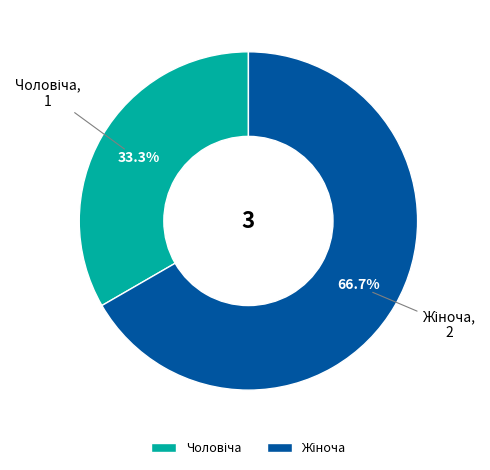

Does any single category account for the majority?

Yes